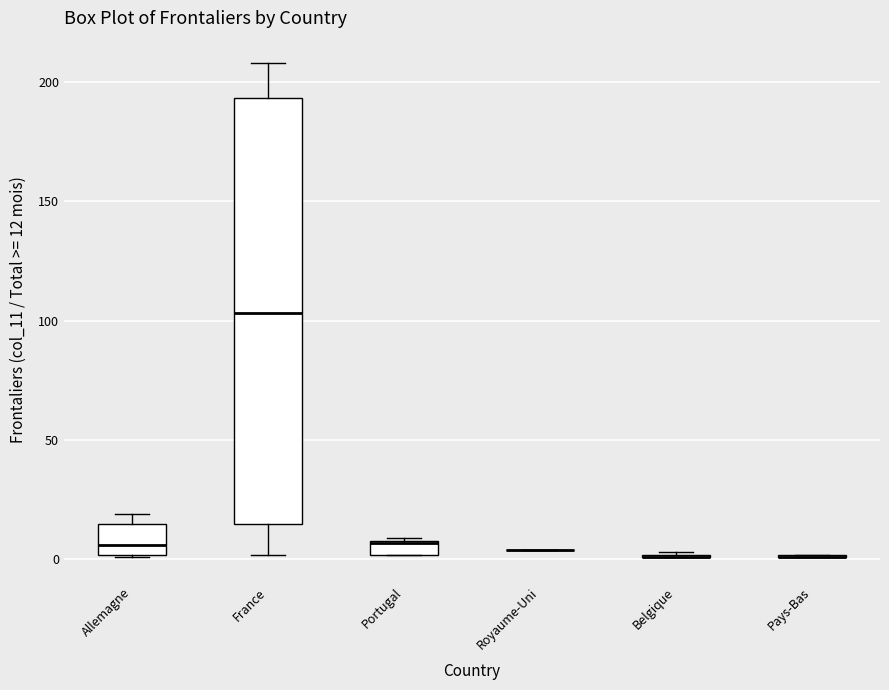

Comparing the boxes themselves (not the whiskers), which one is the tallest?

France